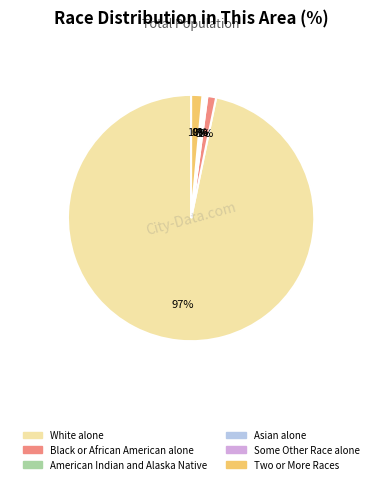

Is there a majority slice in this chart?

Yes